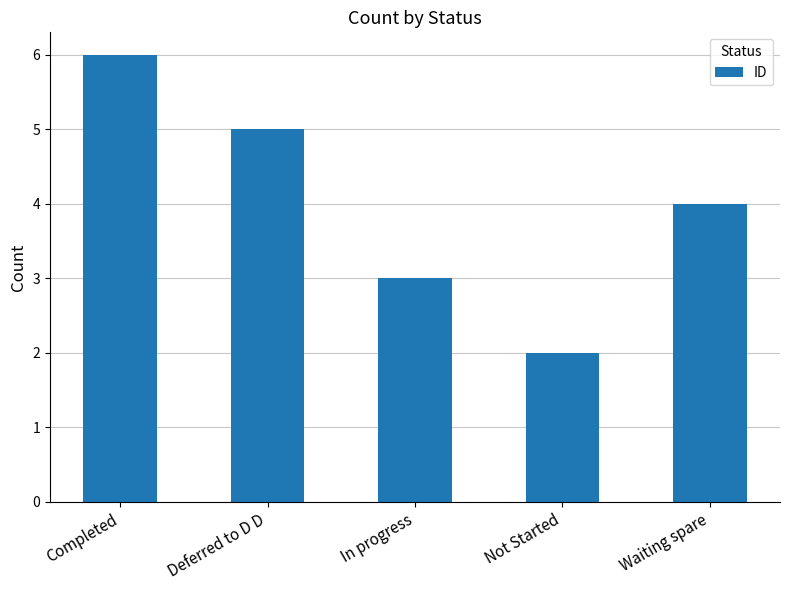

Count the values in the range 3 to 5.

3